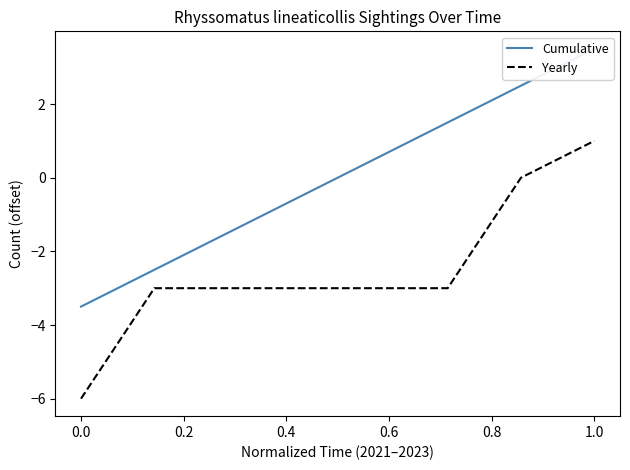

Which category has the highest value in the Yearly series?

1.0